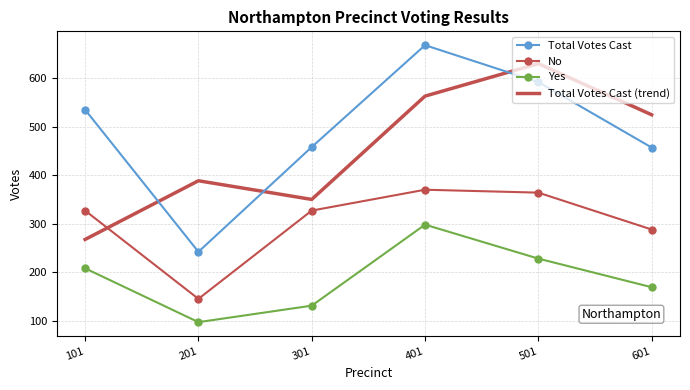

What is the difference between the Yes values at 301 and 601?

38.0